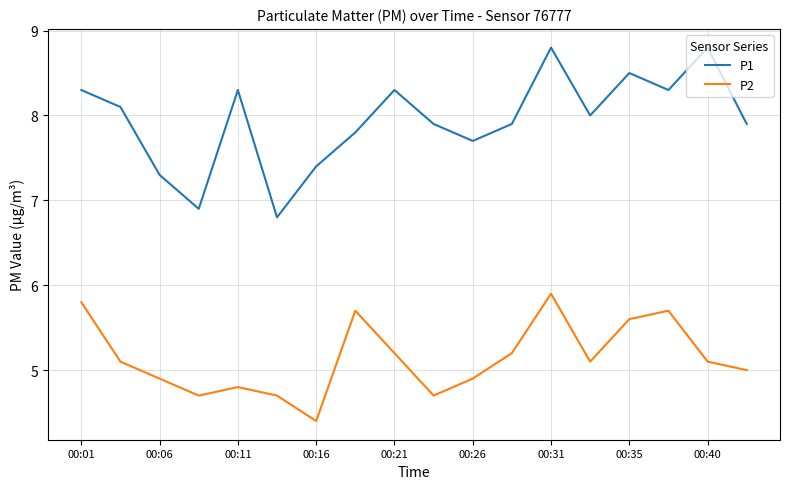

Which series has the widest spread of values?

P1